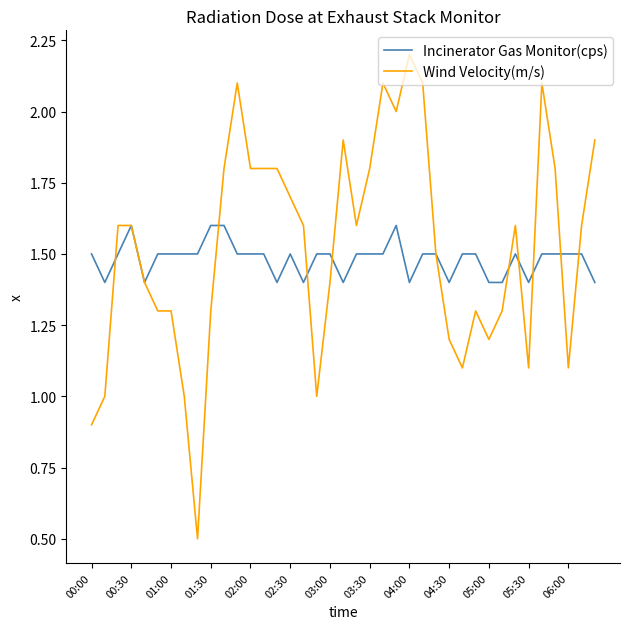

Which series has the largest range (max minus min)?

Wind Velocity(m/s)